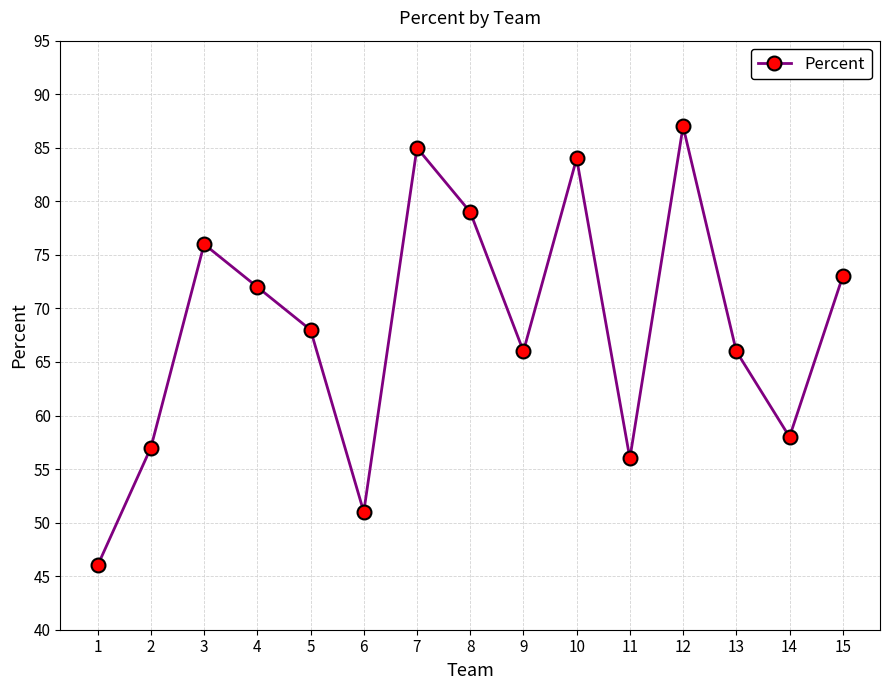

What is the difference between the second highest and minimum values?

39